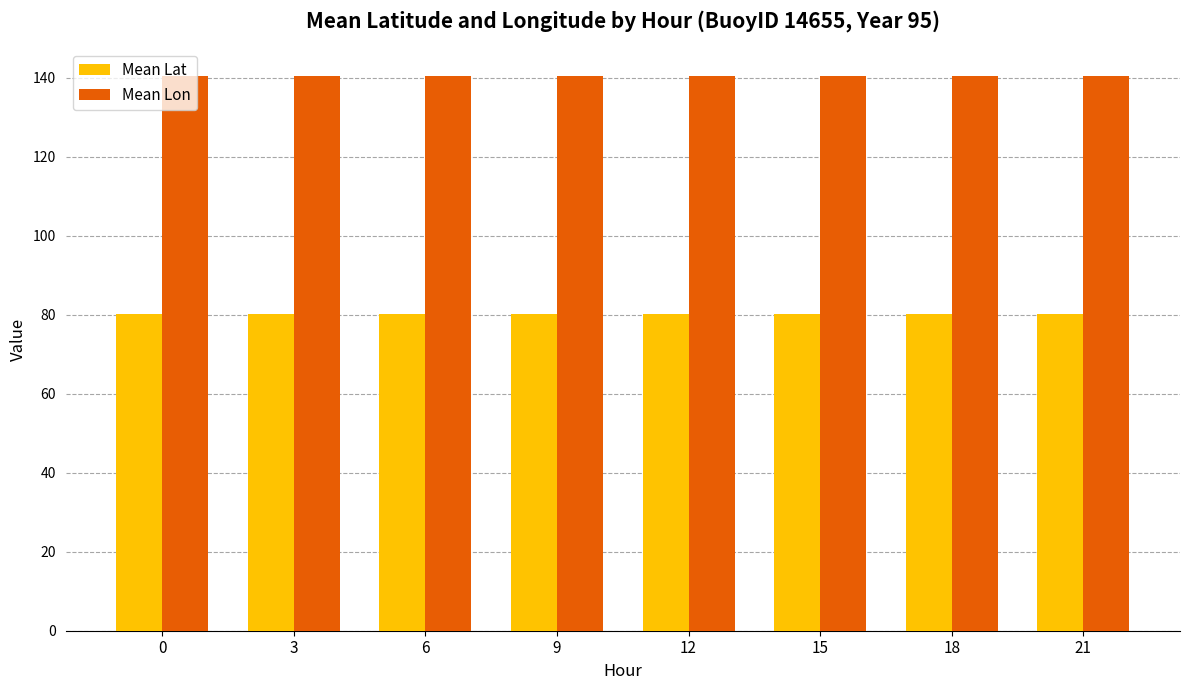

Read the Mean Lat value at 0.

80.1